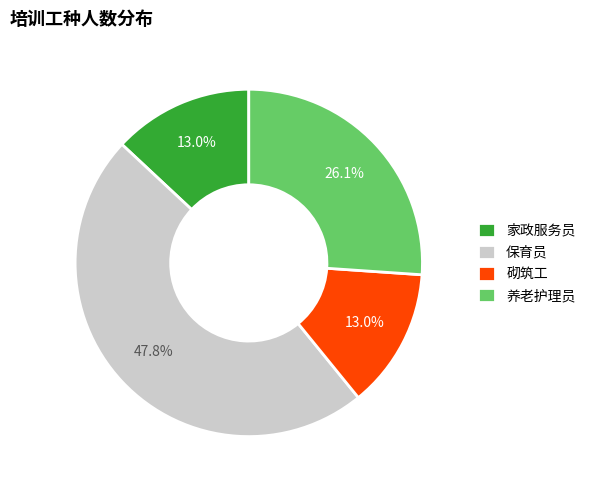

How many segments does this pie chart have?

4